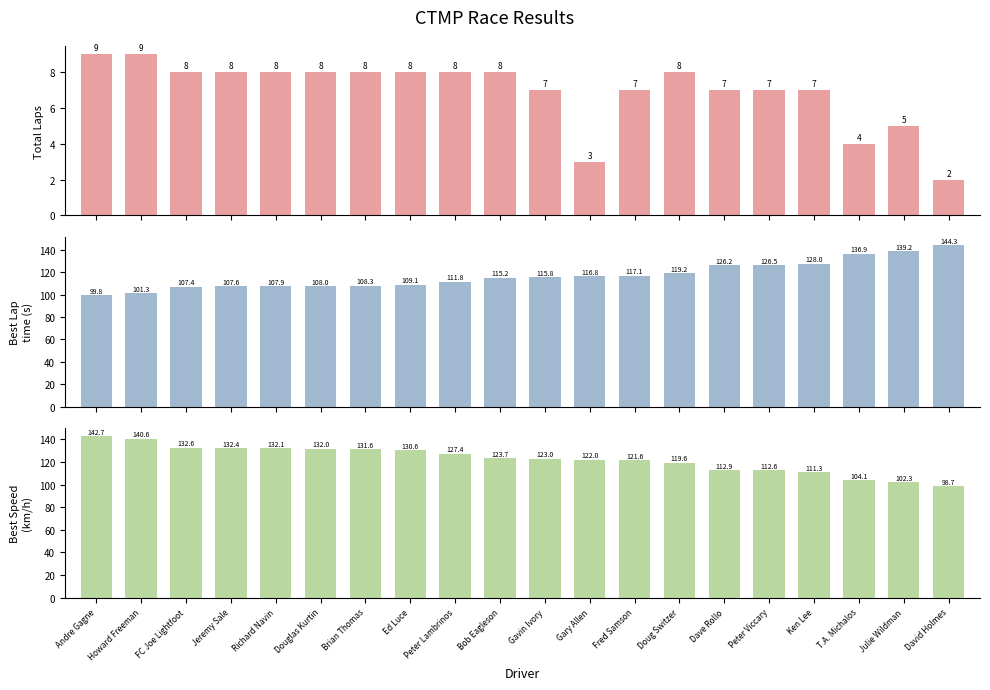

Which series has the largest range (max minus min)?

Best Lap time